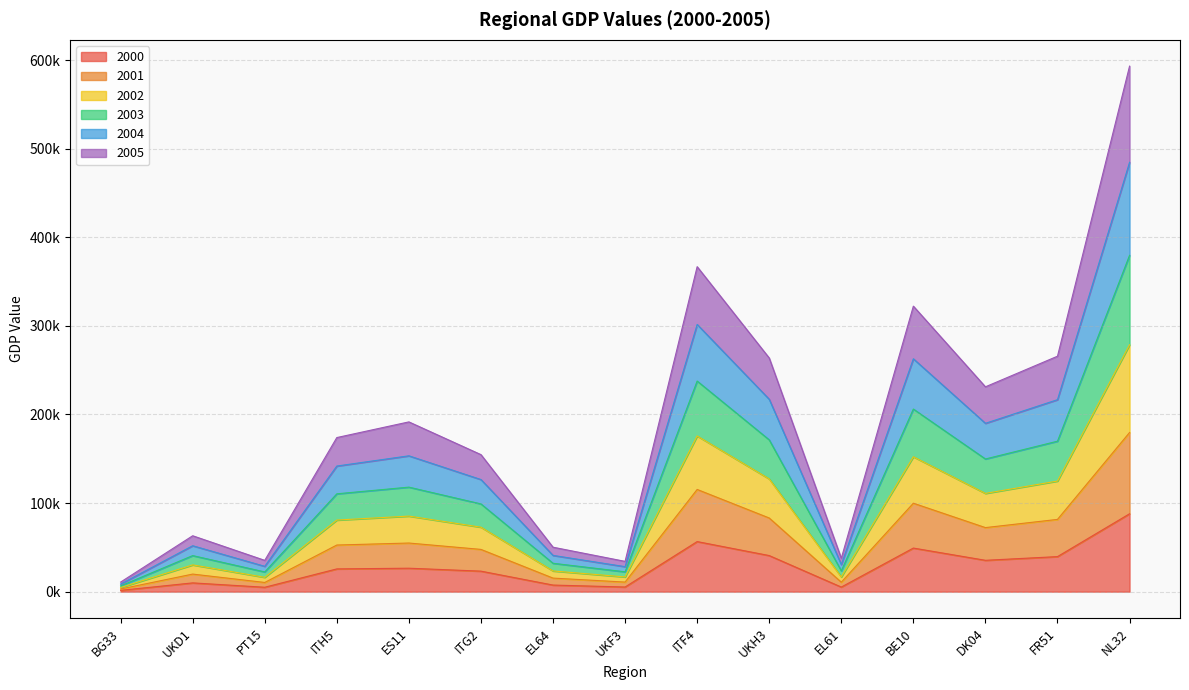

True or false: 2005 and 2001 intersect in this chart.

False